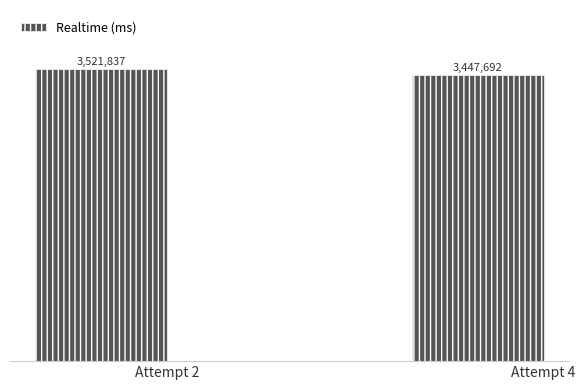

Is it true that the value at Attempt 2 is 3521837?

True